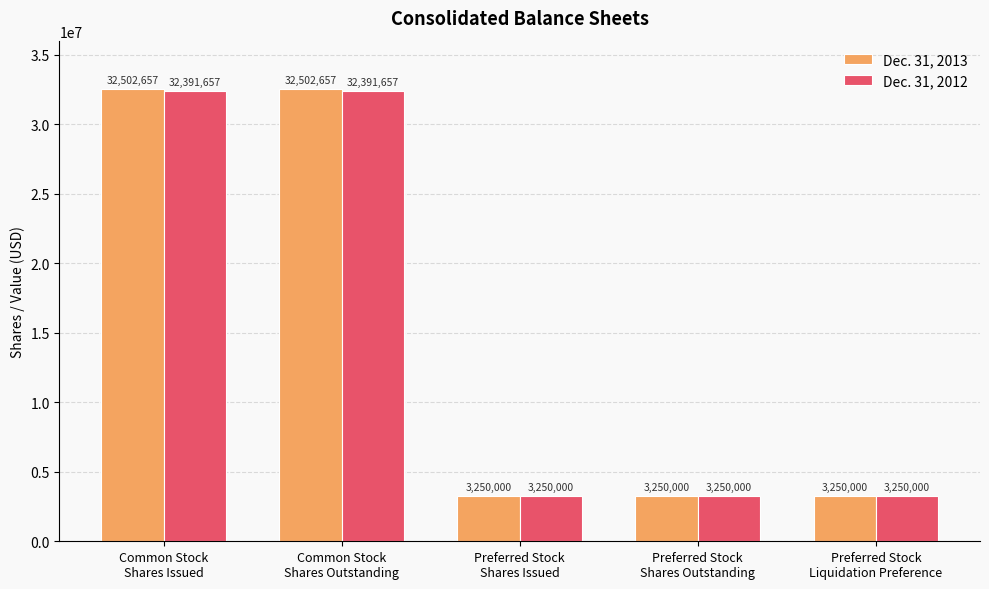

List the series in order of their overall mean, lowest first.

Dec. 31, 2012, Dec. 31, 2013